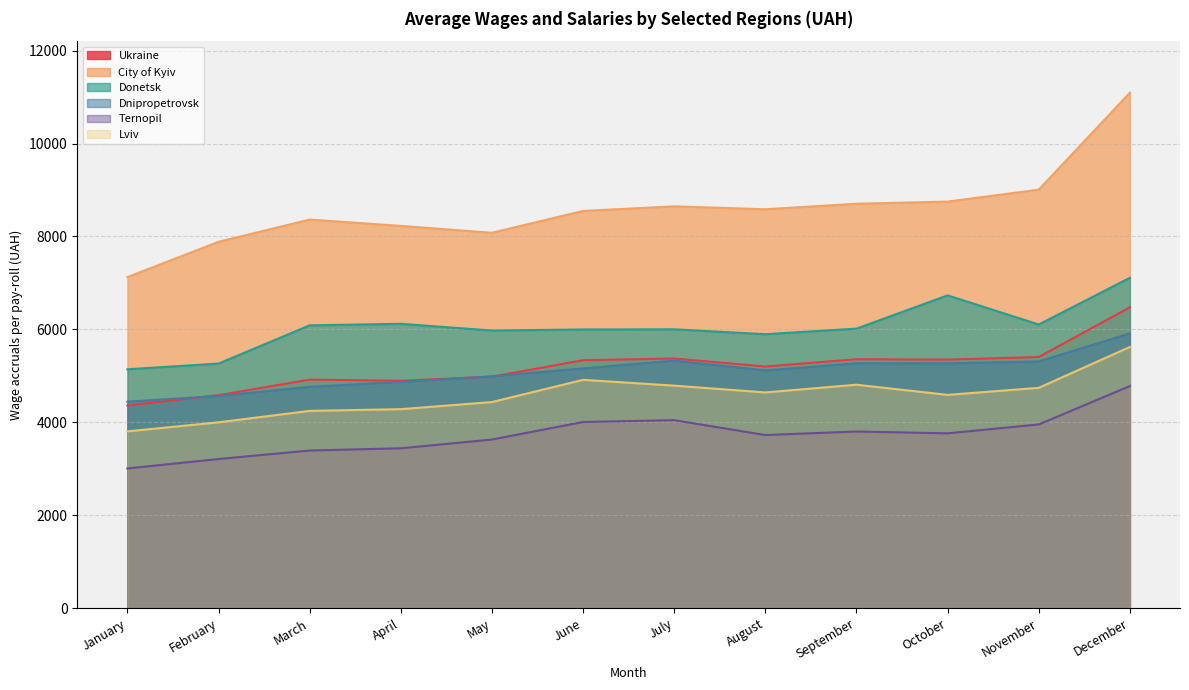

In City of Kyiv, how many points are higher than both neighbors (excluding endpoints)?

2